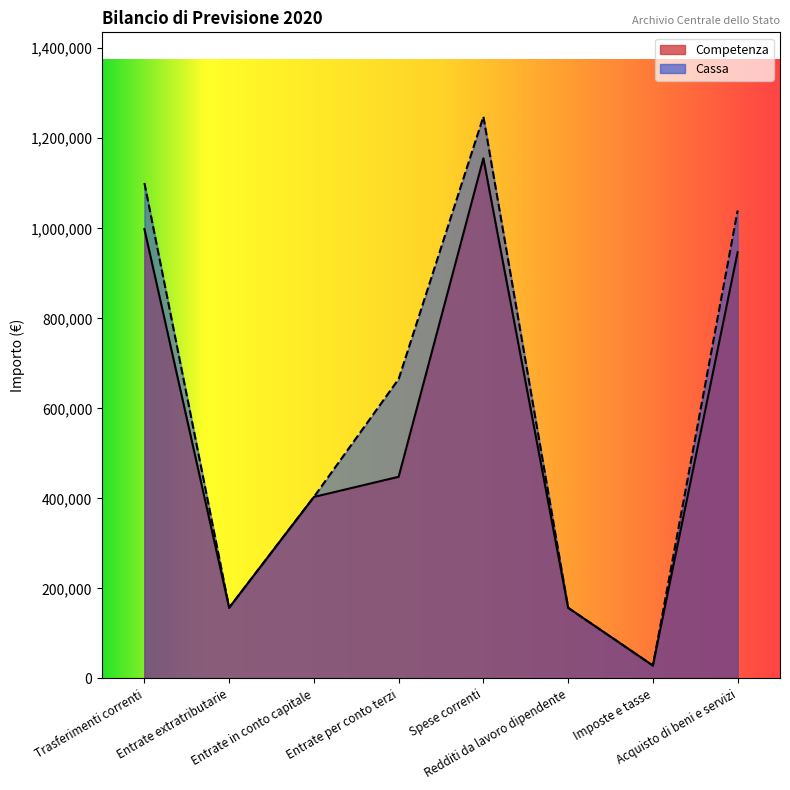

What is the minimum value shown in the chart?

28680